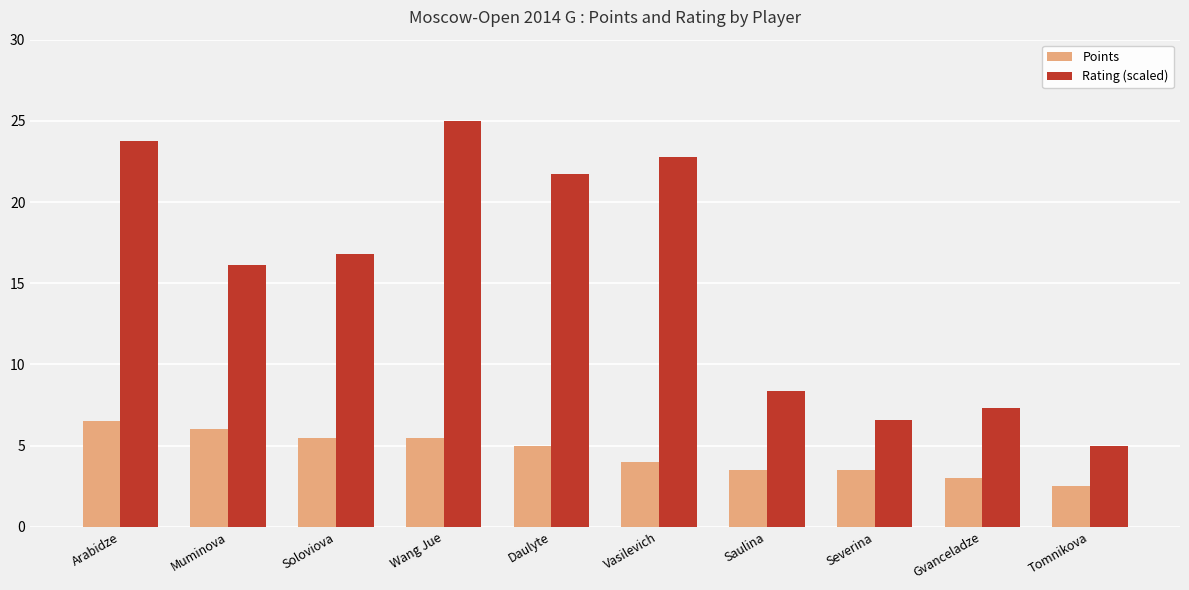

Where does the Points series first go above 5?

Arabidze